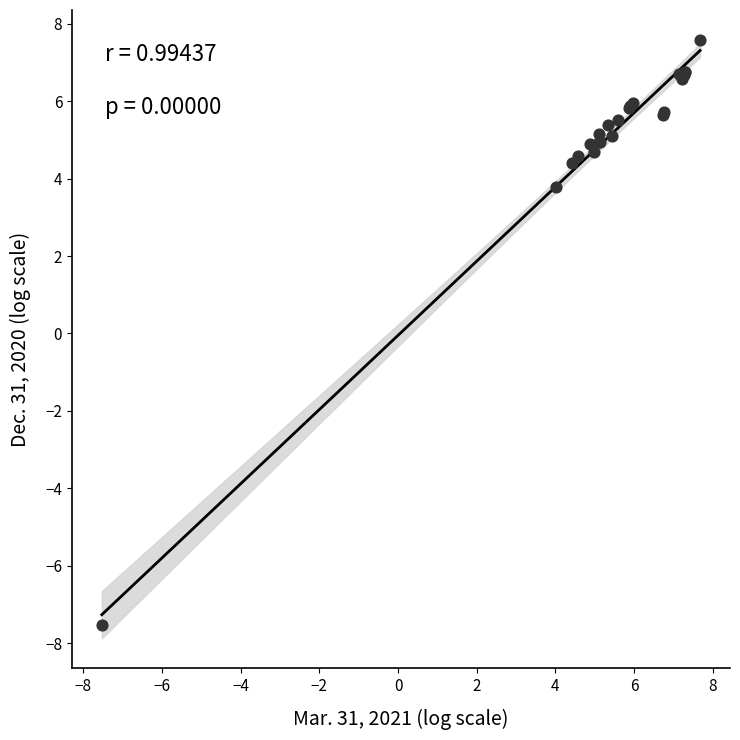

What Y value in the scatter plot is closest to 0?

3.8